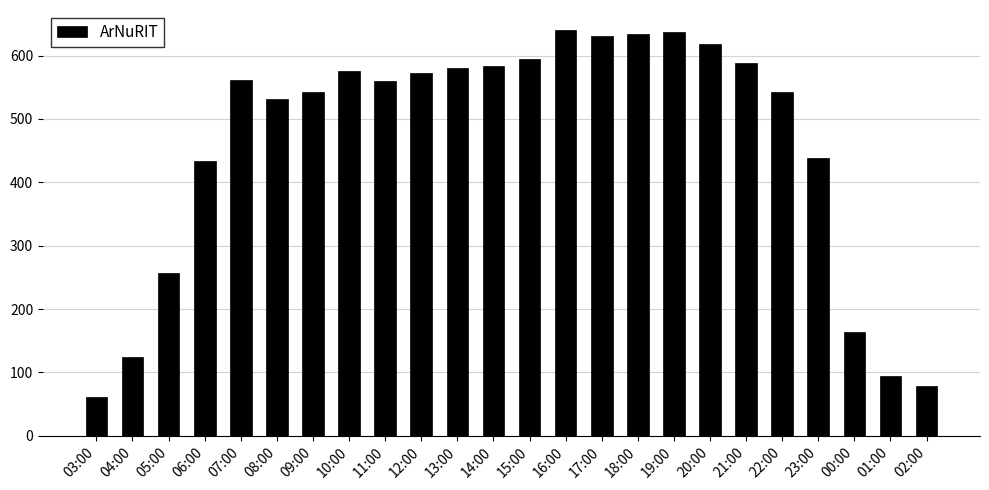

What is the difference between the maximum and second lowest values?

561